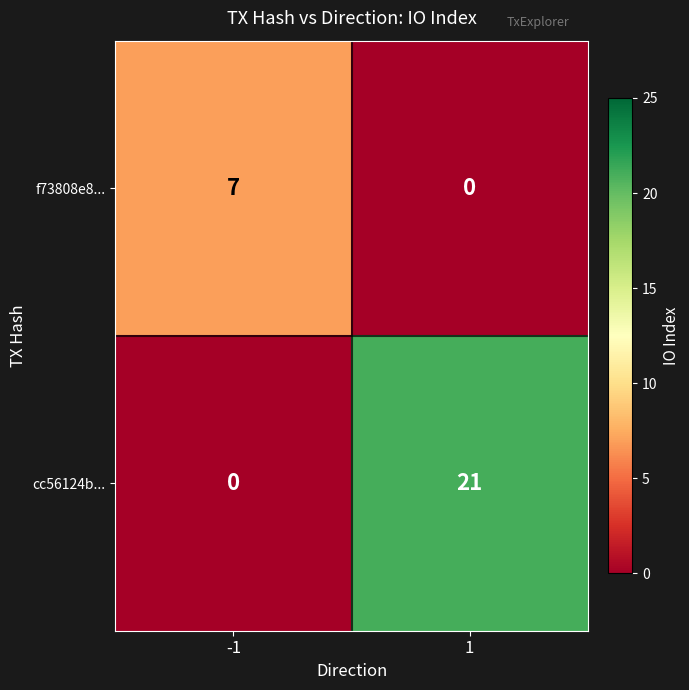

Rank the series by their average value, from highest to lowest.

cc56124b..., f73808e8...